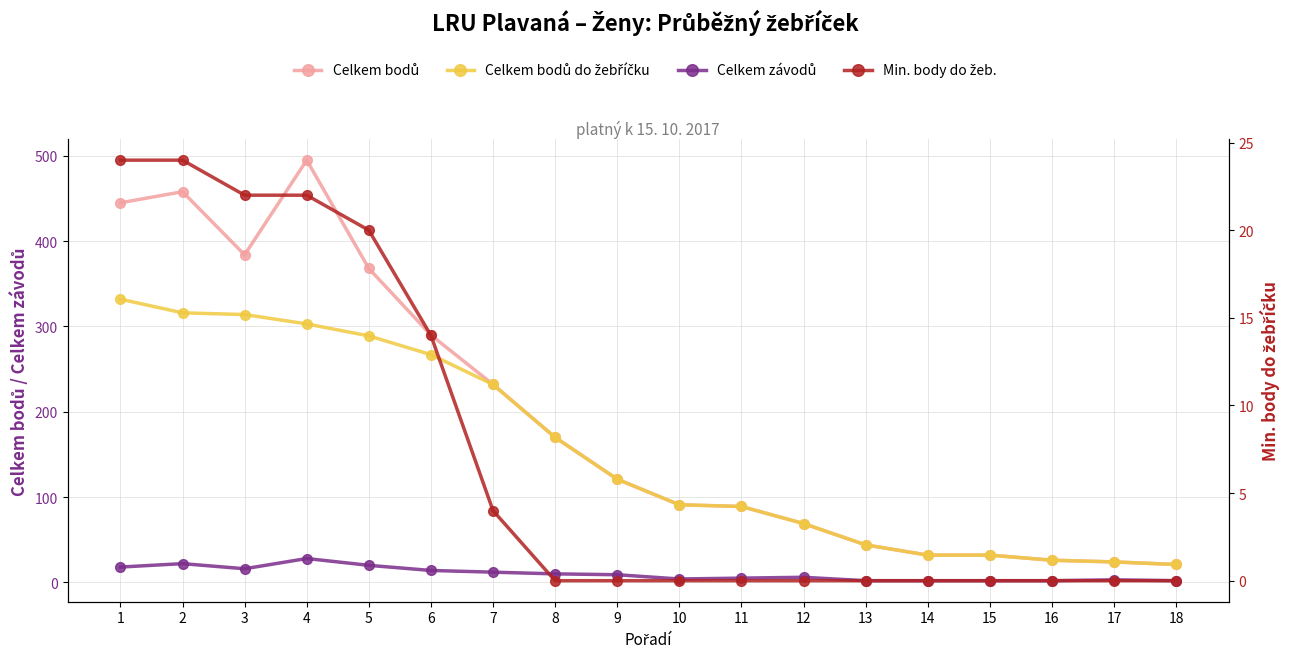

True or false: Celkem závodů and Celkem bodů do žebříčku intersect in this chart.

False